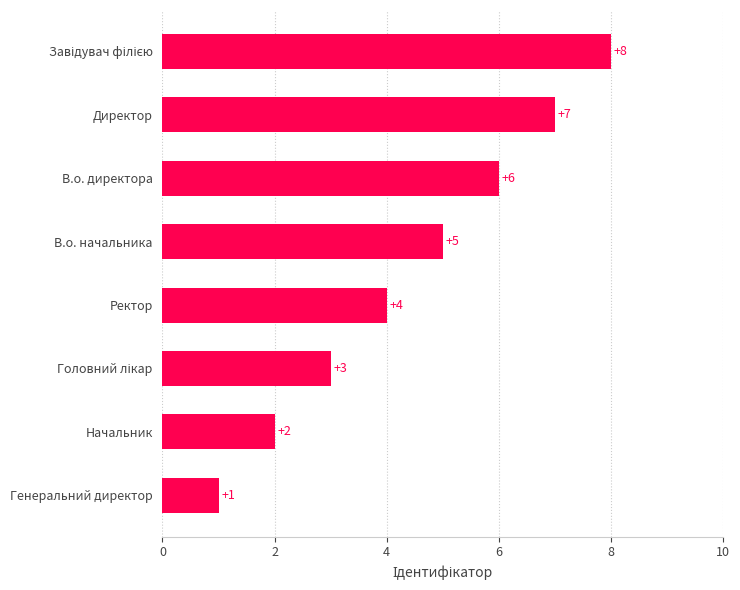

The value at Ректор is 6. True or false?

False